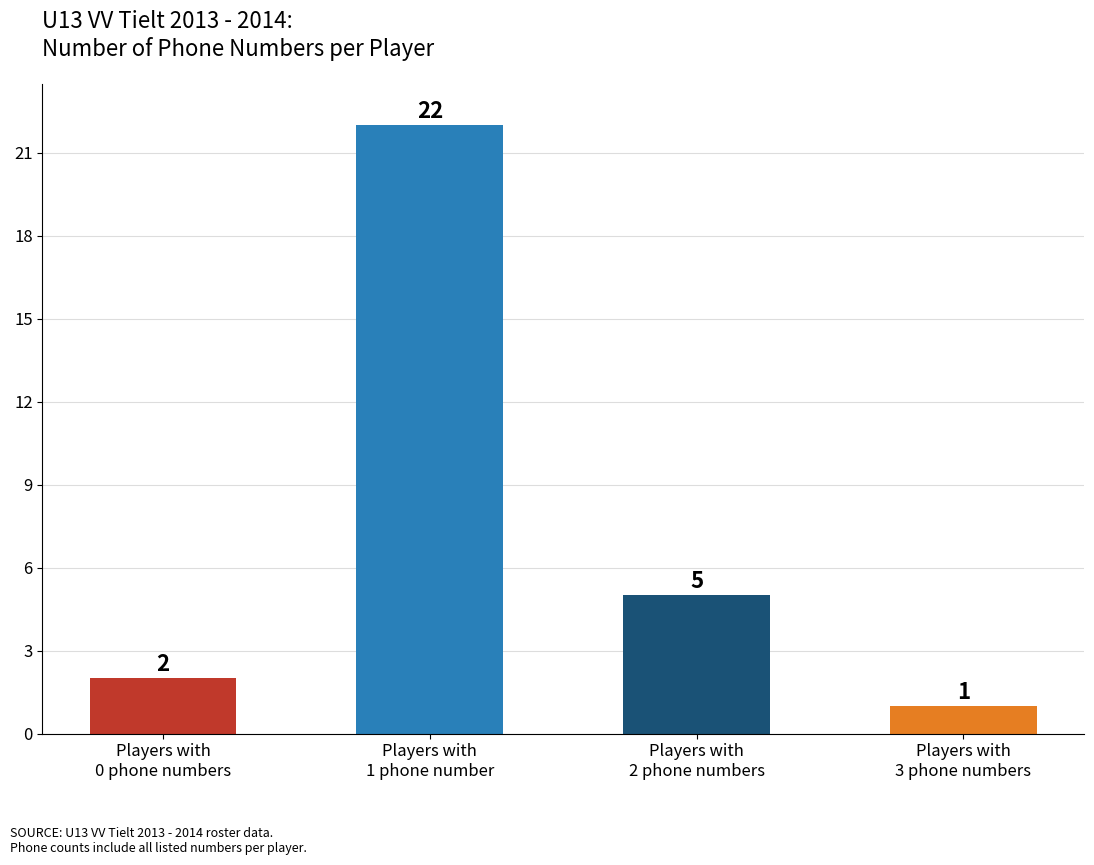

What is the change in value from Players with
2 phone numbers to Players with
3 phone numbers?

-4